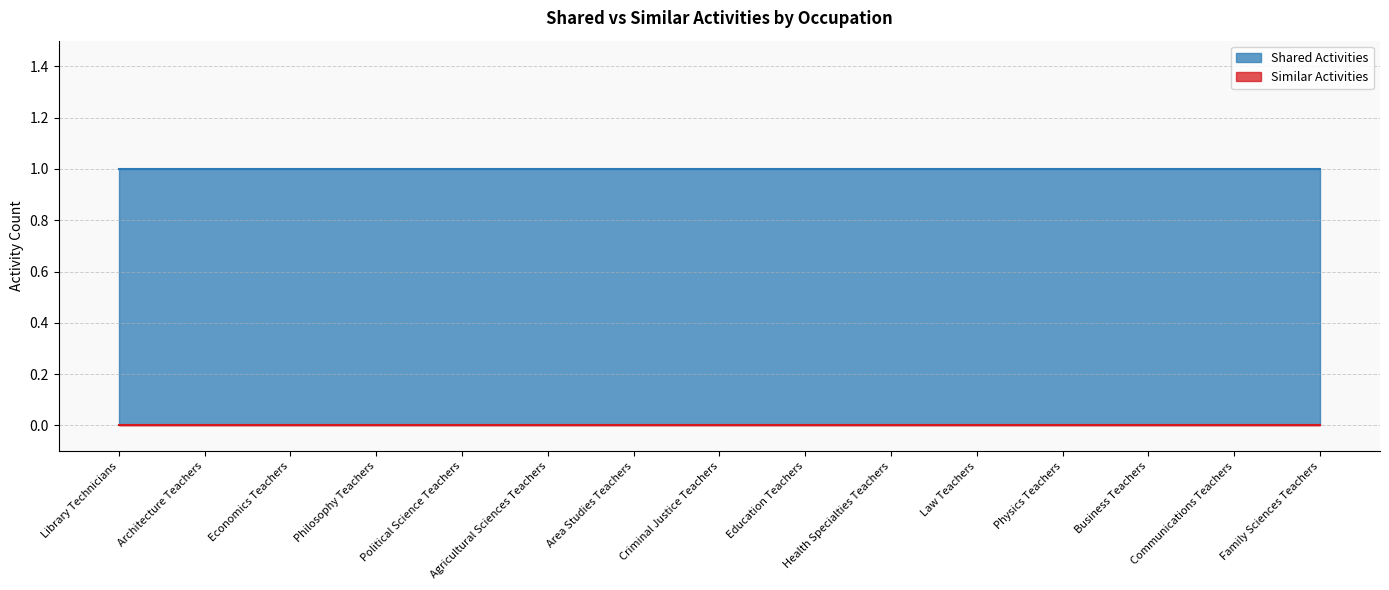

Is it true that Shared Activities equals 1 at Communications Teachers?

True